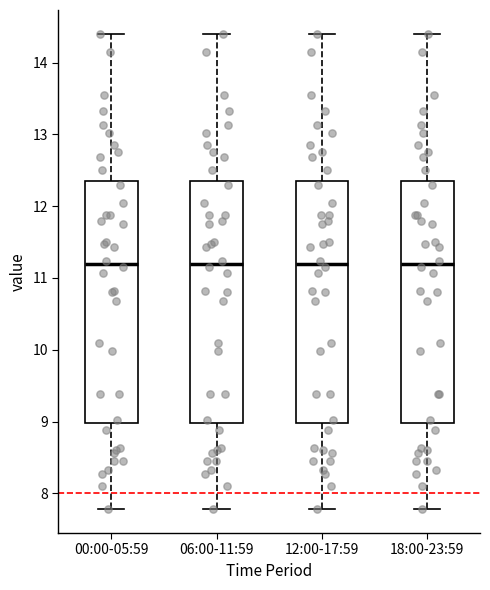

Reading left to right, transcribe this box plot: for each box, give where its median line is, the range the box spans, and where its two whiskers end, as read against the y-axis. The values are not printed on the chart, so give them approximately, as read against the axis.

00:00-05:59: median 11.2, box 9.0 to 12.4, whiskers 7.8 to 14.4
06:00-11:59: median 11.2, box 9.0 to 12.4, whiskers 7.8 to 14.4
12:00-17:59: median 11.2, box 9.0 to 12.4, whiskers 7.8 to 14.4
18:00-23:59: median 11.2, box 9.0 to 12.4, whiskers 7.8 to 14.4